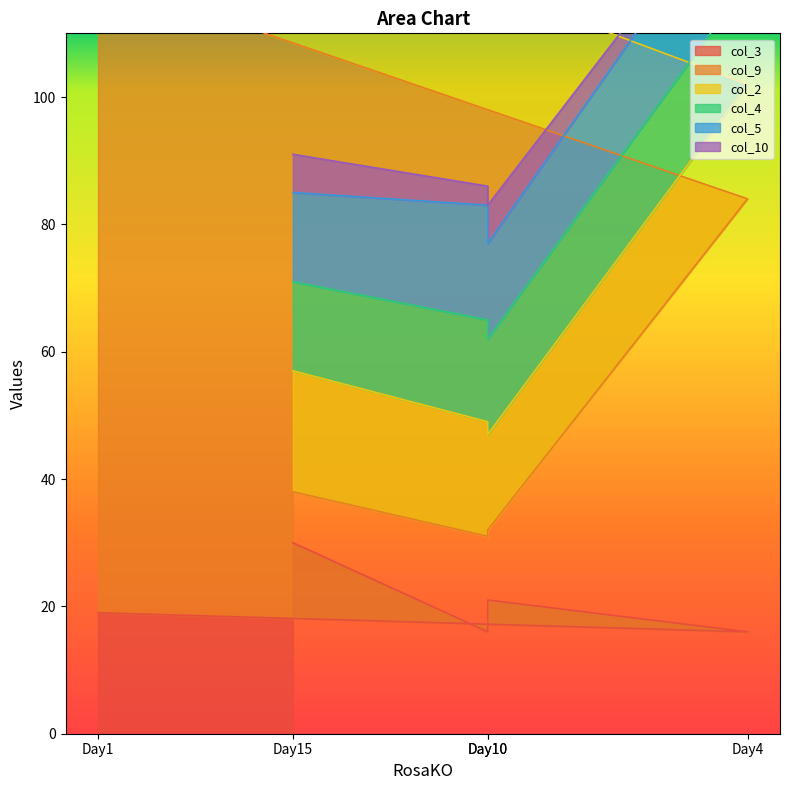

What is the difference between the maximum and minimum values in the col_5 series?

4